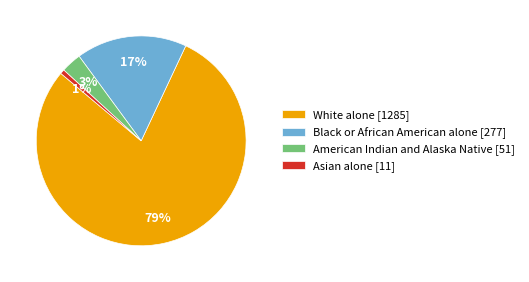

How many segments does this pie chart have?

4